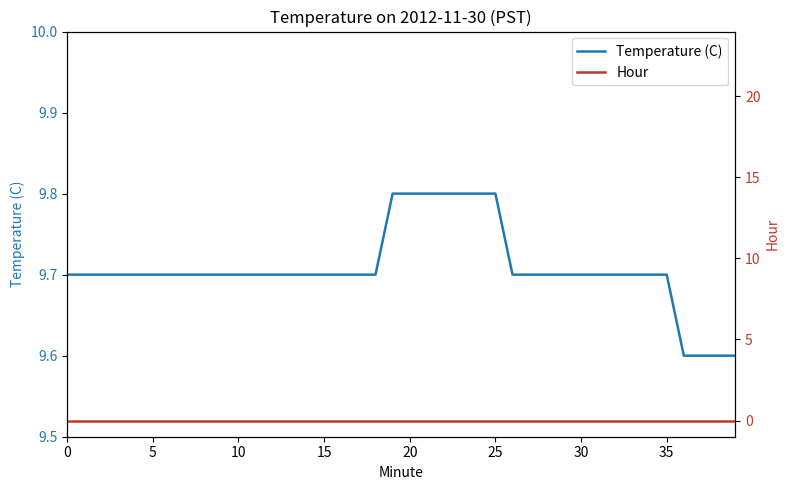

Reading right to left, what are all the values shown in this chart?

Temperature (C): 9.6	9.6	9.6	9.6	9.7	9.7	9.7	9.7	9.7	9.7	9.7	9.7	9.7	9.7	9.8	9.8	9.8	9.8	9.8	9.8	9.8	9.7	9.7	9.7	9.7	9.7	9.7	9.7	9.7	9.7	9.7	9.7	9.7	9.7	9.7	9.7	9.7	9.7	9.7	9.7
Hour: 0.0	0.0	0.0	0.0	0.0	0.0	0.0	0.0	0.0	0.0	0.0	0.0	0.0	0.0	0.0	0.0	0.0	0.0	0.0	0.0	0.0	0.0	0.0	0.0	0.0	0.0	0.0	0.0	0.0	0.0	0.0	0.0	0.0	0.0	0.0	0.0	0.0	0.0	0.0	0.0